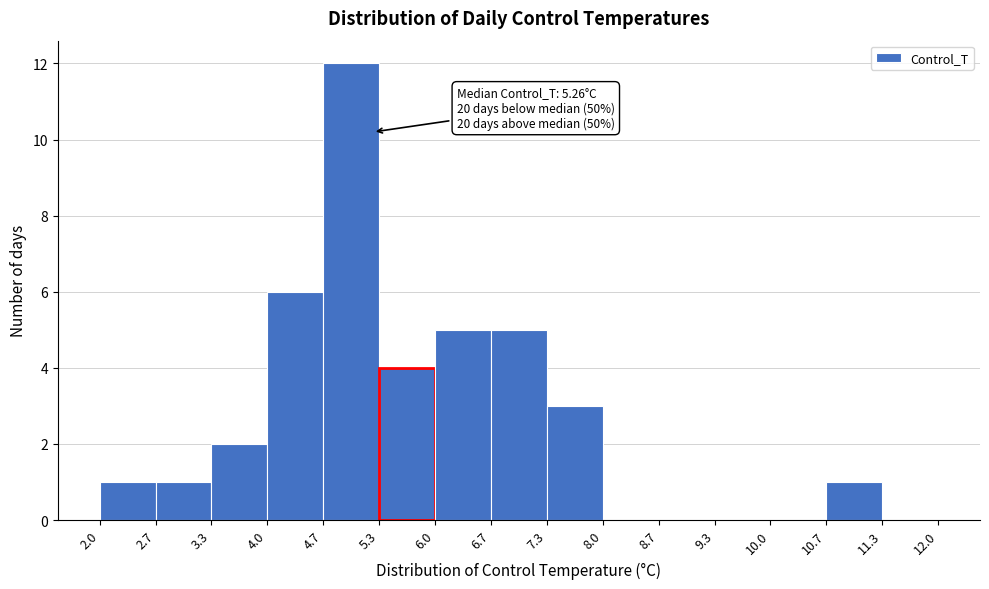

Over which range of the x-axis is the bar tallest?

4.7 to 5.3